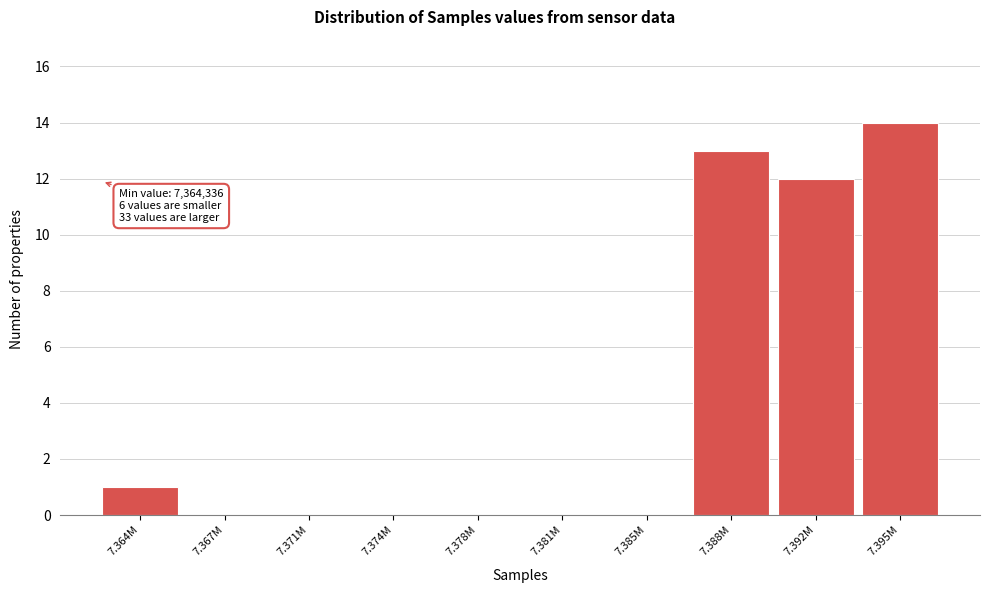

Reading right to left, list all the values displayed in this chart.

7.395M=14	7.392M=12	7.388M=13	7.385M=0	7.381M=0	7.378M=0	7.374M=0	7.371M=0	7.367M=0	7.364M=1